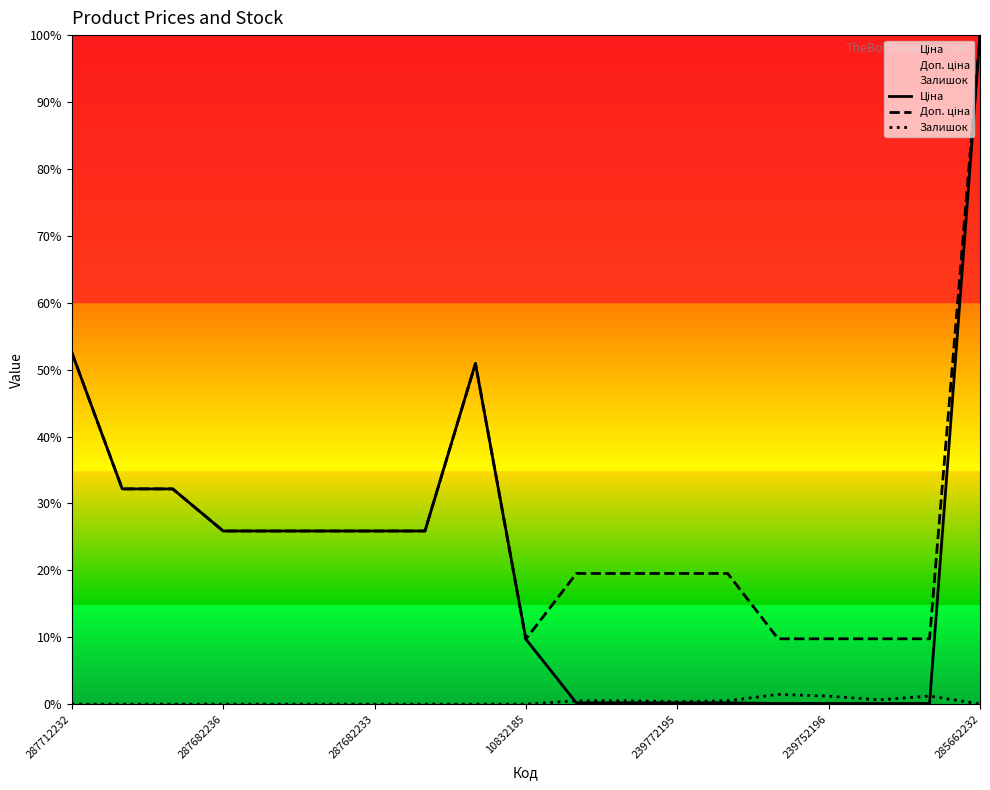

True or false: Ціна and Доп. ціна intersect in this chart.

False